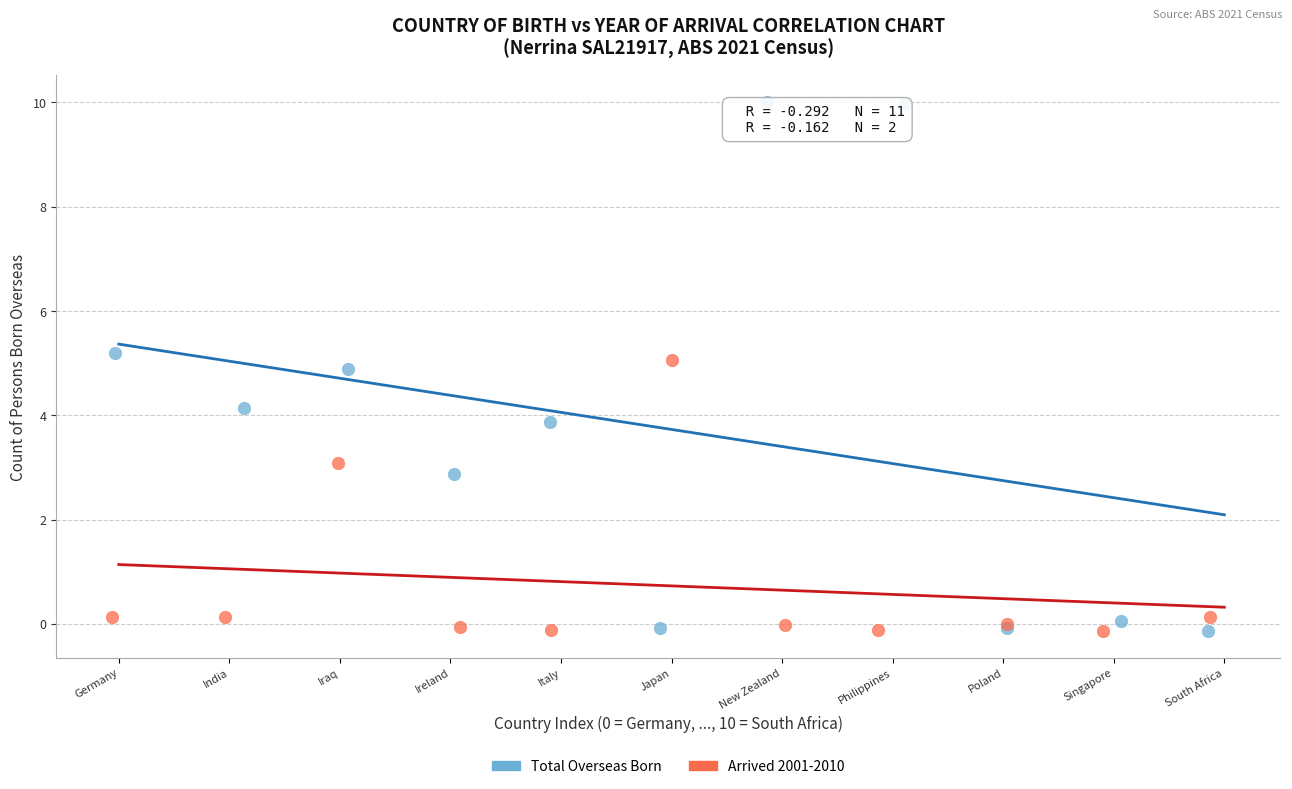

Which series reaches the maximum Y coordinate?

Total Overseas Born